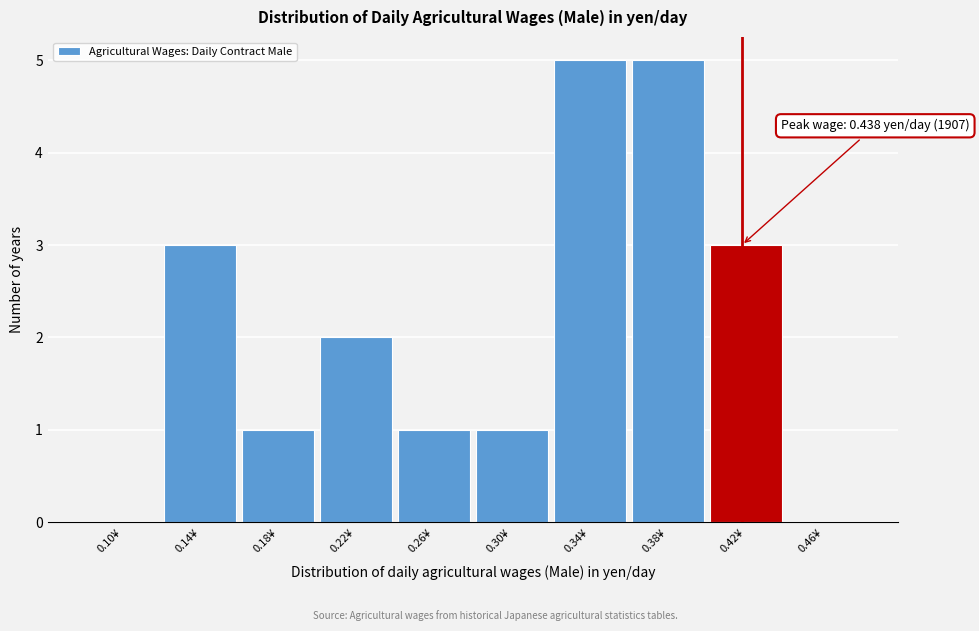

Reading right to left, extract all data points from this chart.

0.46¥=0	0.42¥=3	0.38¥=5	0.34¥=5	0.30¥=1	0.26¥=1	0.22¥=2	0.18¥=1	0.14¥=3	0.10¥=0